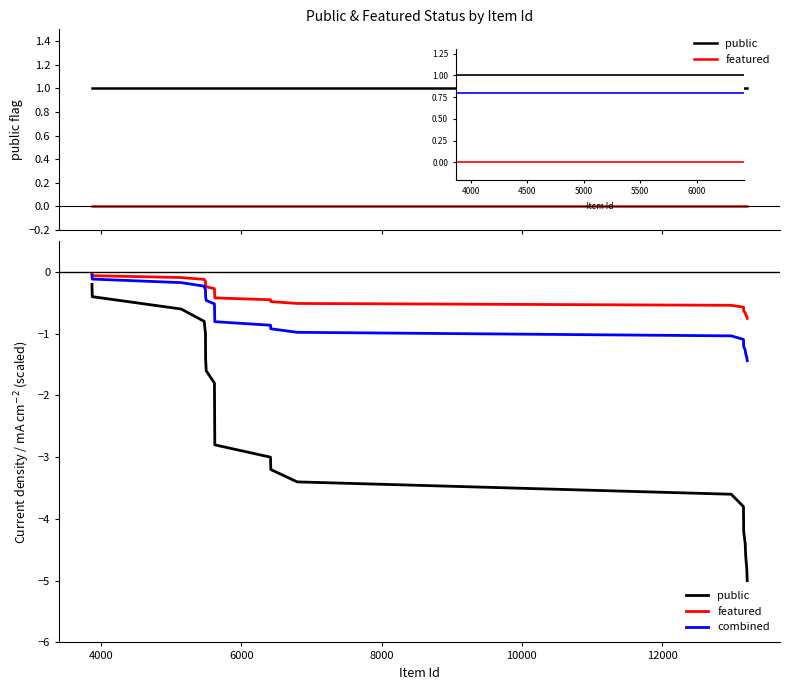

How many data points does each series have?

25